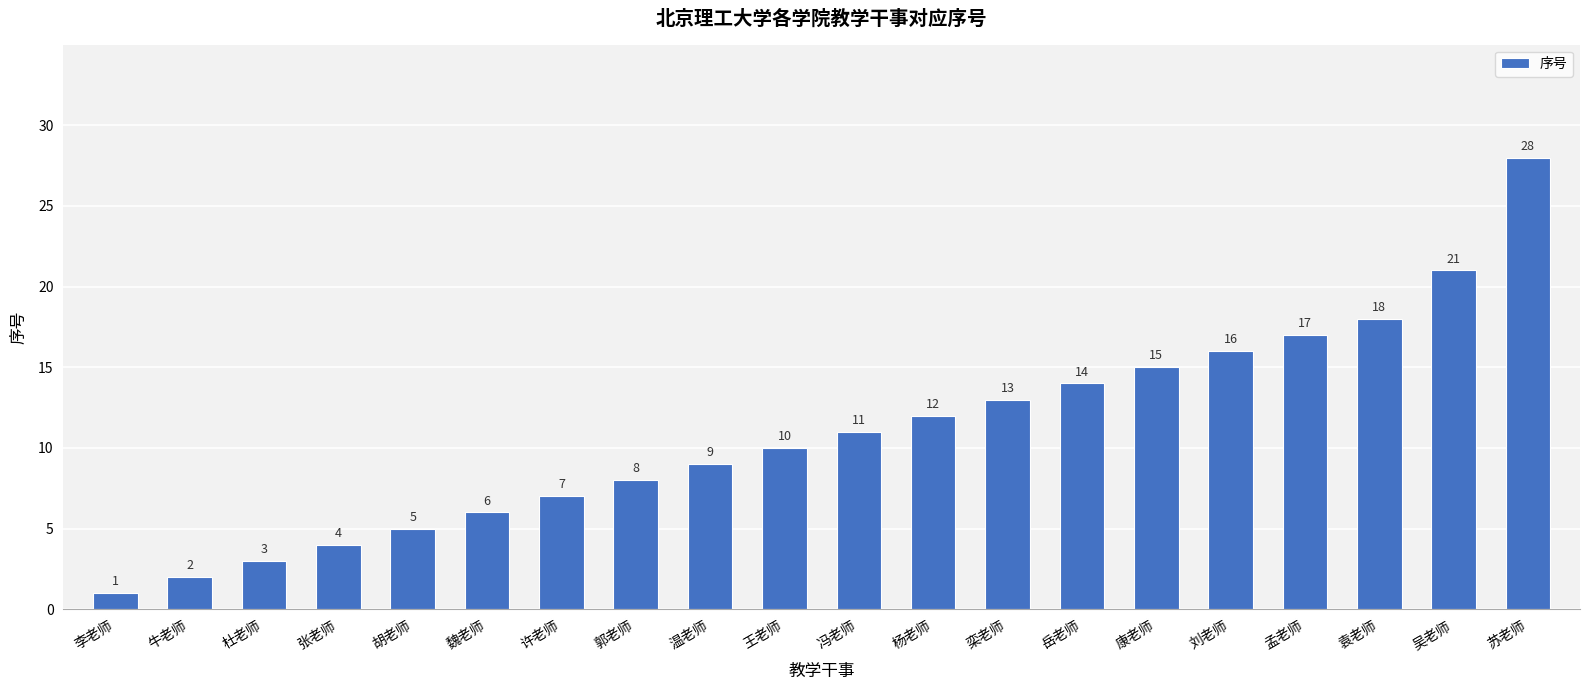

What is the label of the 19th bar from the left?

吴老师